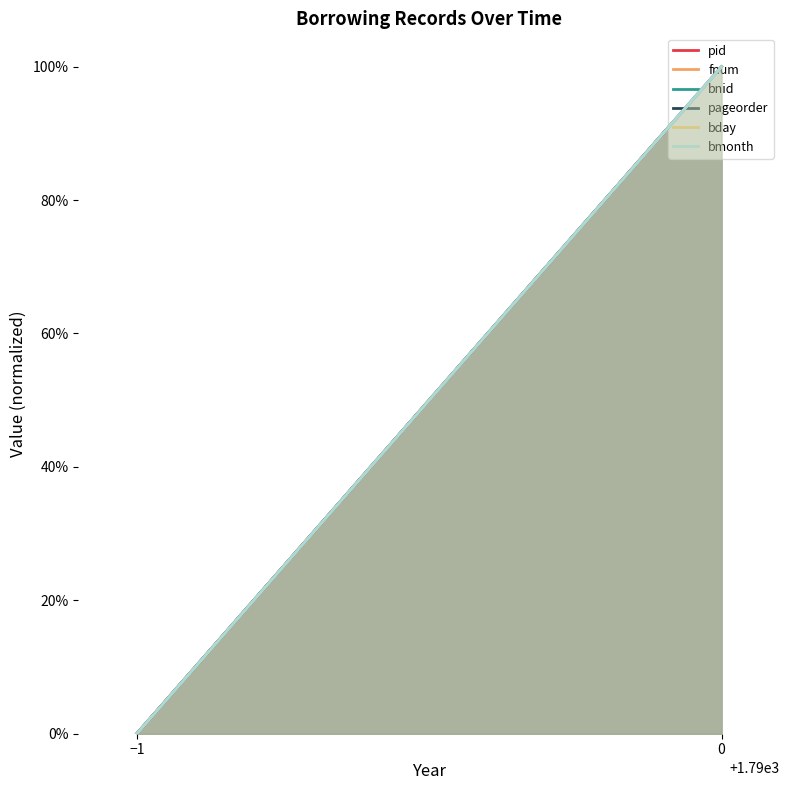

At which category does the chart reach its minimum across all series?

−1